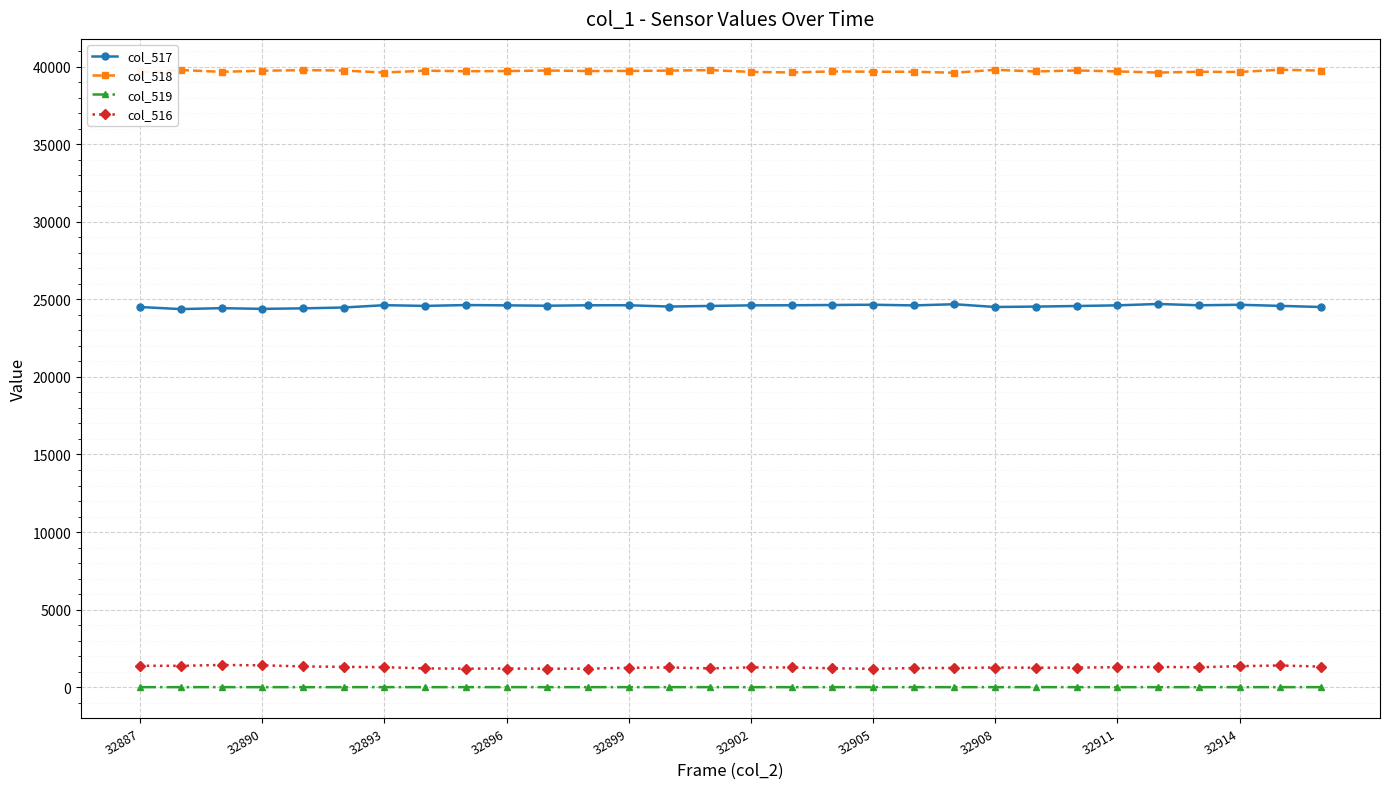

Which series has the largest total across all categories?

col_518